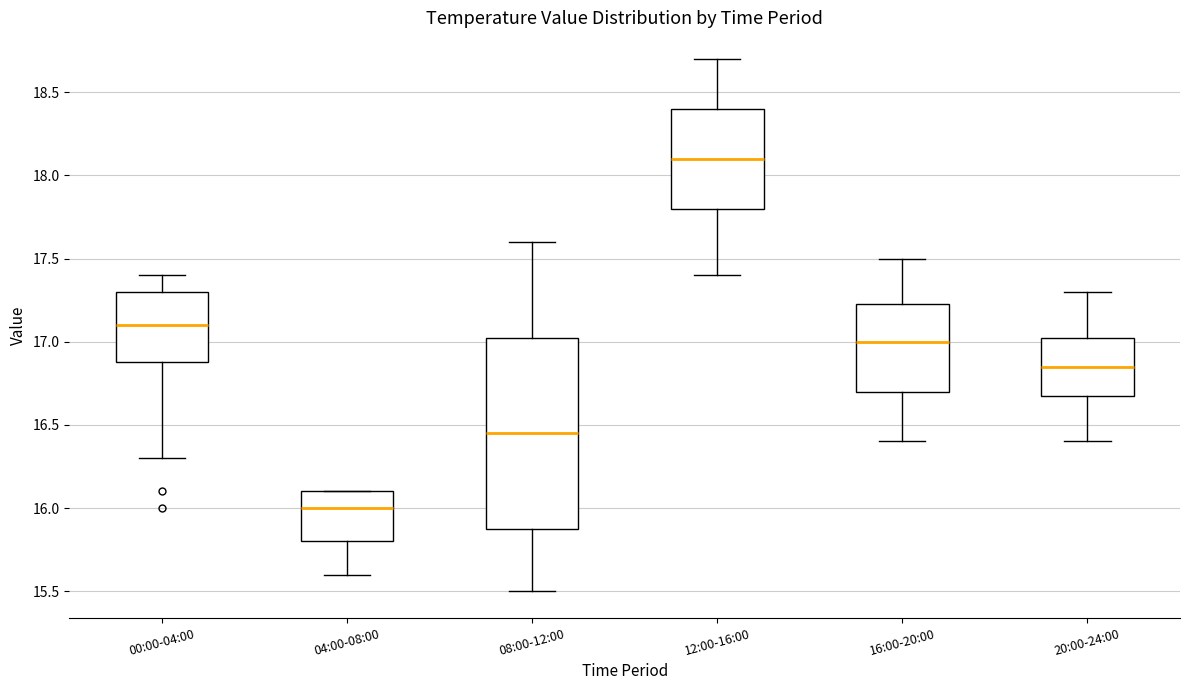

Reading left to right, transcribe this box plot: for each box, give where its median line is, the range the box spans, and where its two whiskers end, as read against the y-axis. The values are not printed on the chart, so give them approximately, as read against the axis.

00:00-04:00: median 17.10, box 16.90 to 17.30, whiskers 16.30 to 17.40
04:00-08:00: median 16.00, box 15.80 to 16.10, whiskers 15.60 to 16.10
08:00-12:00: median 16.45, box 15.90 to 17.05, whiskers 15.50 to 17.60
12:00-16:00: median 18.10, box 17.80 to 18.40, whiskers 17.40 to 18.70
16:00-20:00: median 17.00, box 16.70 to 17.25, whiskers 16.40 to 17.50
20:00-24:00: median 16.85, box 16.70 to 17.05, whiskers 16.40 to 17.30